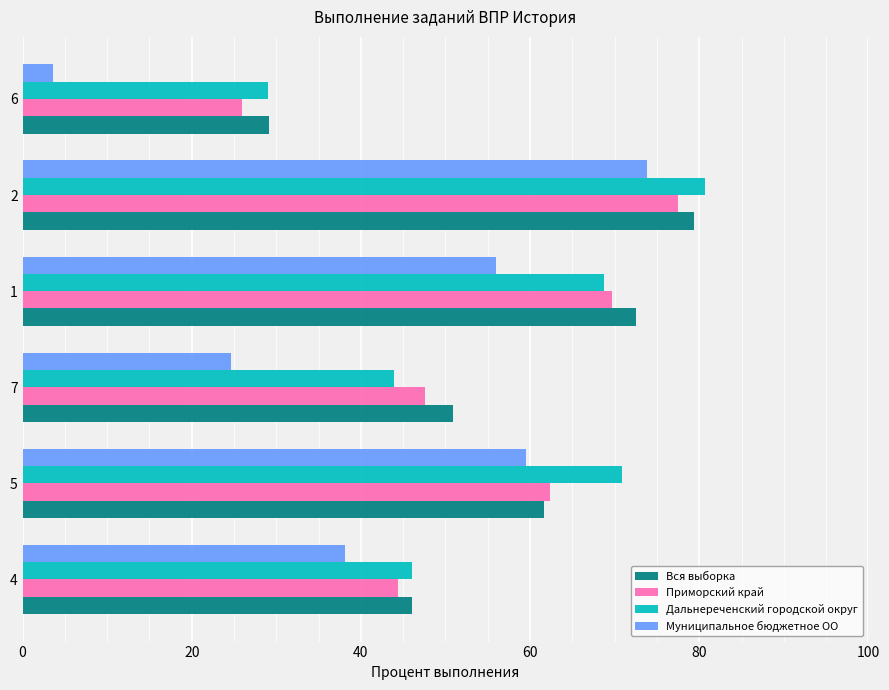

What is the total value across all series at 4?

174.5